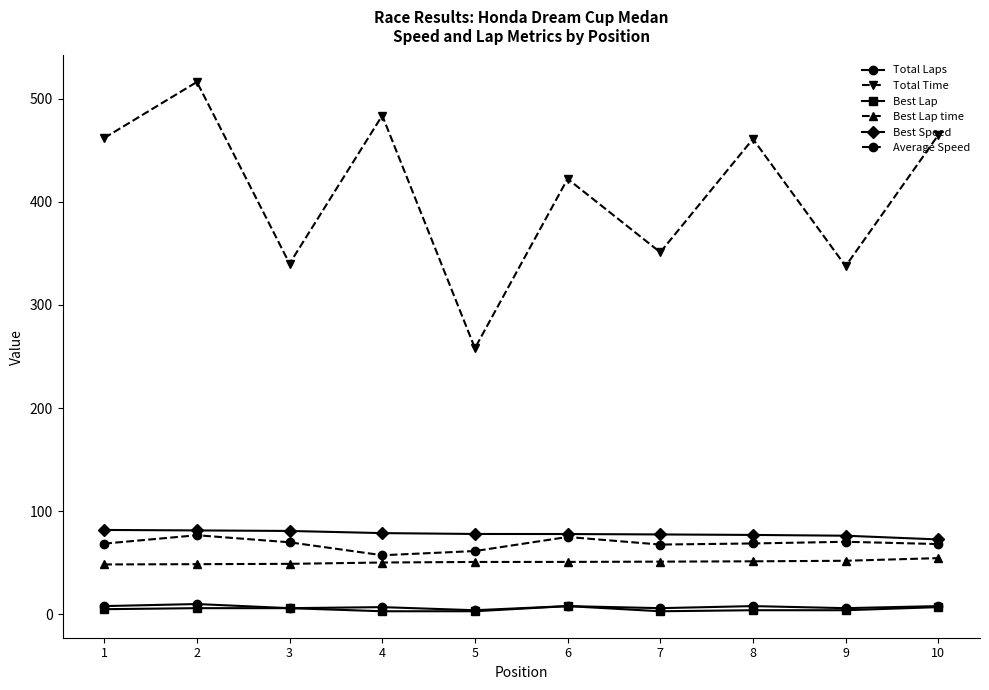

What is the sum of the Best Lap time values at 9 and 5?

102.7